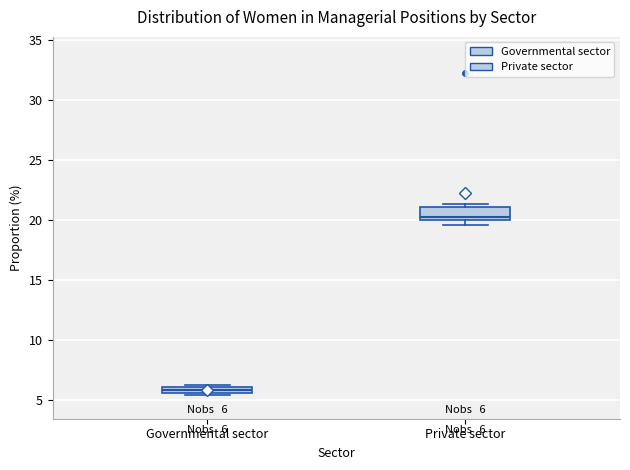

Which box is the tallest, from its lower edge to its upper edge?

Private sector